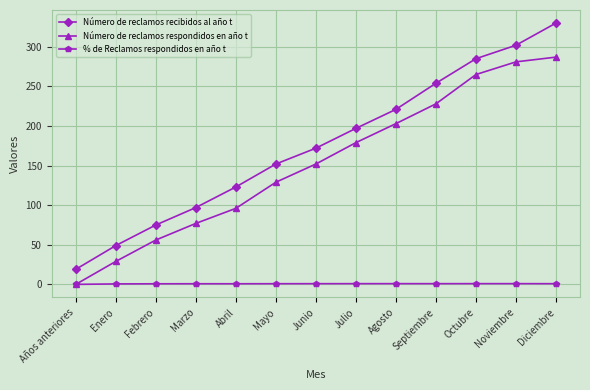

Rank the series by their maximum value, from lowest to highest.

% de Reclamos respondidos en año t, Número de reclamos respondidos en año t, Número de reclamos recibidos al año t